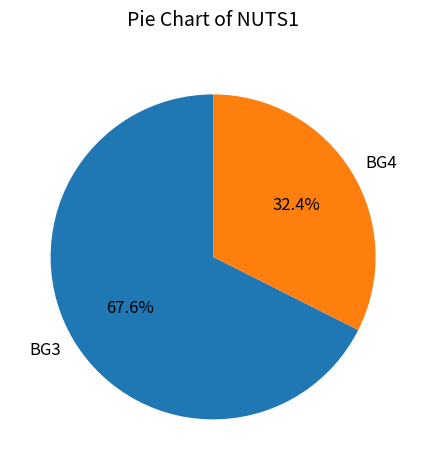

Which has a higher value, BG4 or BG3?

BG3